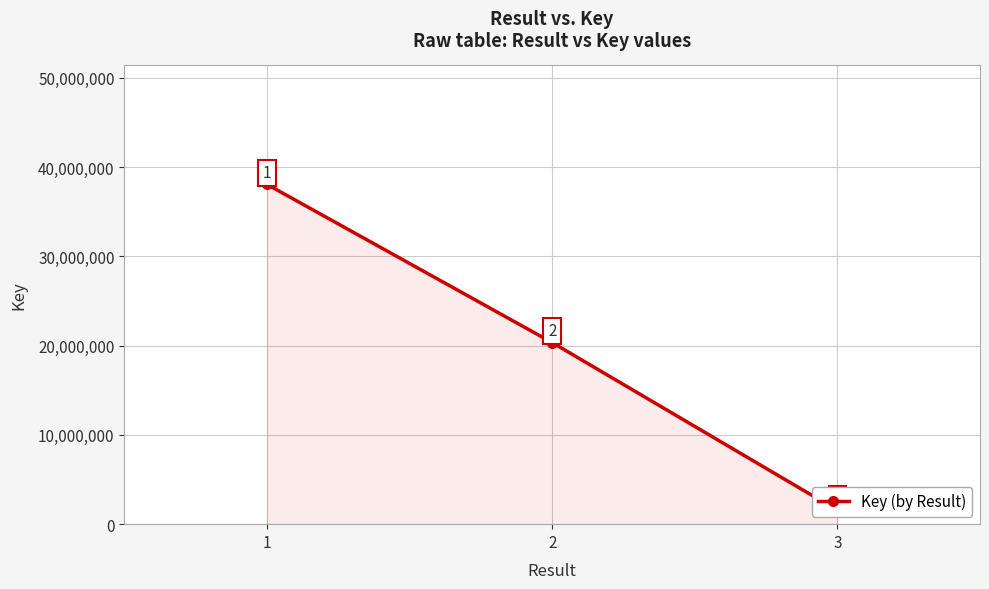

What is the average value?

19987138